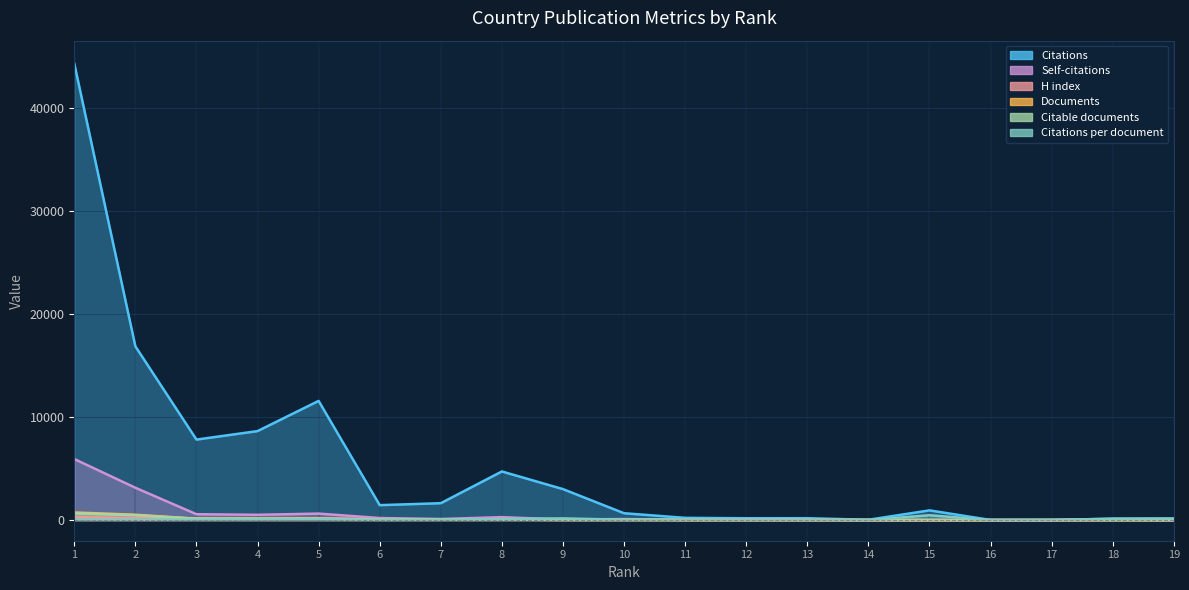

The value of Documents at 1 is 1277.1. True or false?

False